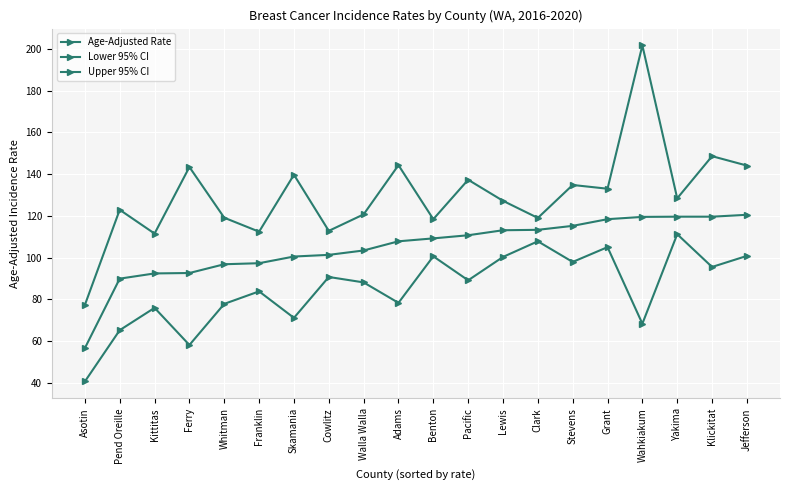

How many distinct data groups are displayed?

3